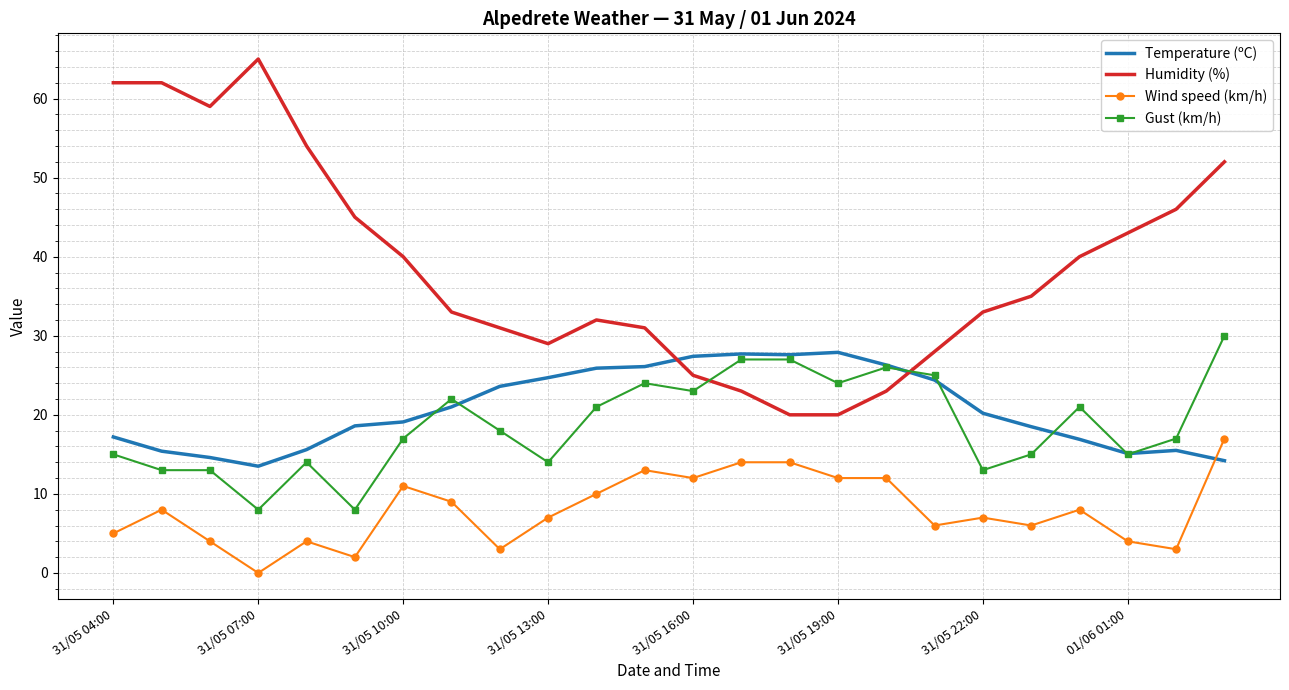

Which series has the largest total across all categories?

Humidity (%)